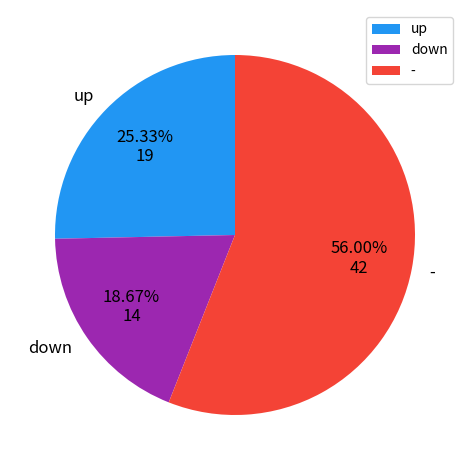

How many slices are in this pie chart?

3